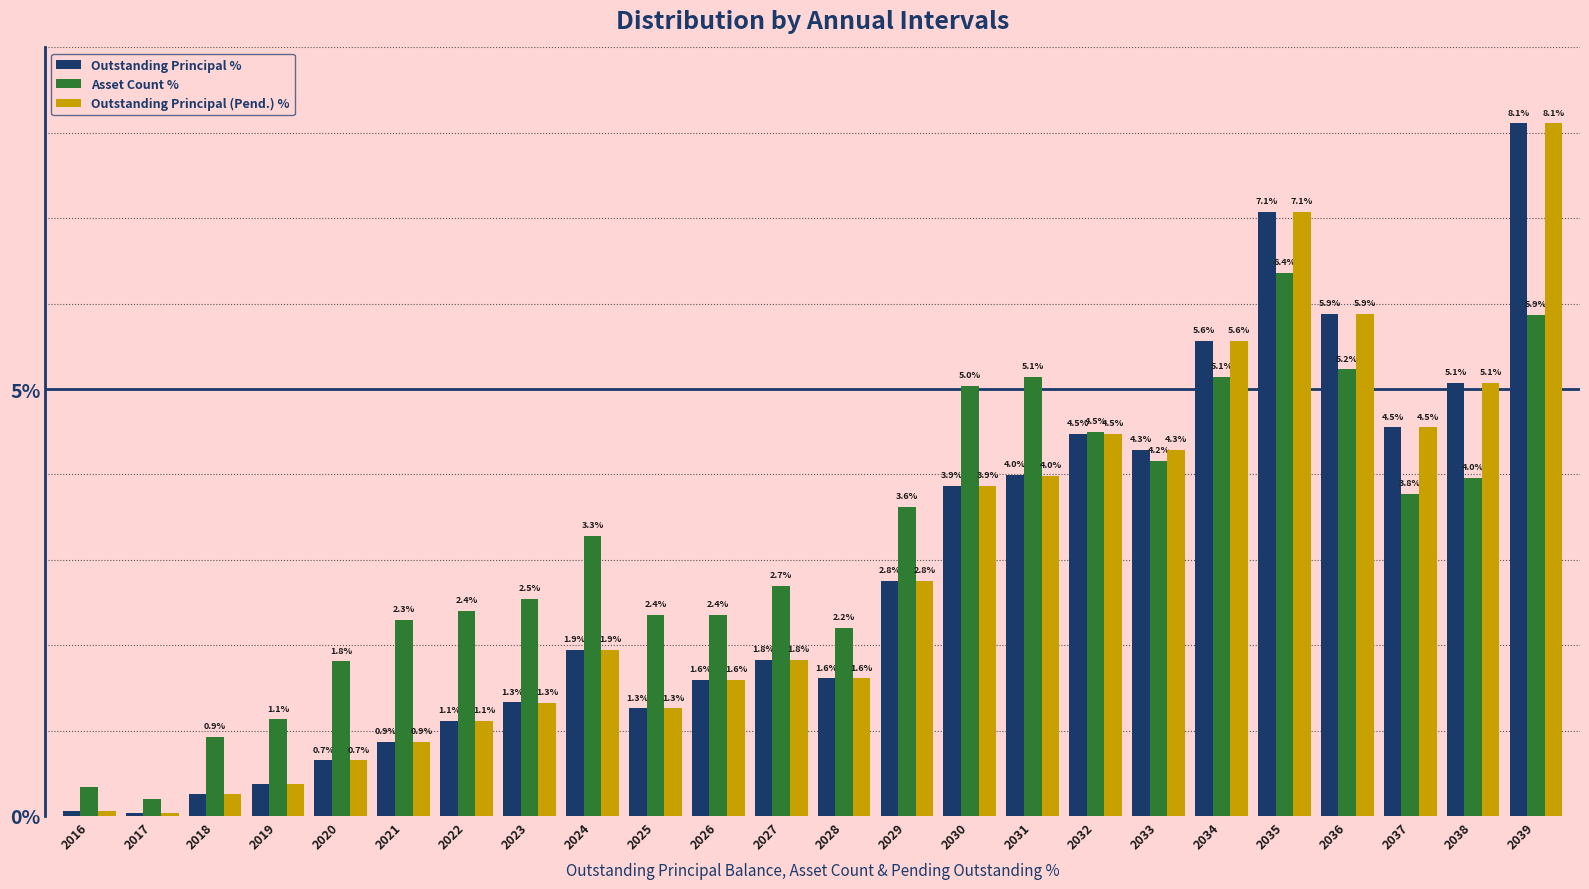

What is the difference between the Asset Count % values at 2016 and 2022?

2.1